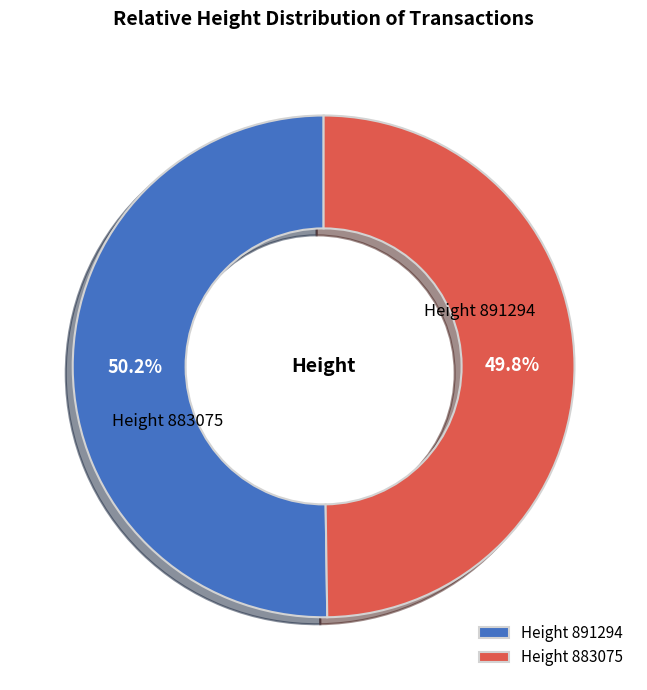

Rank the categories by value from lowest to highest.

883075, 891294